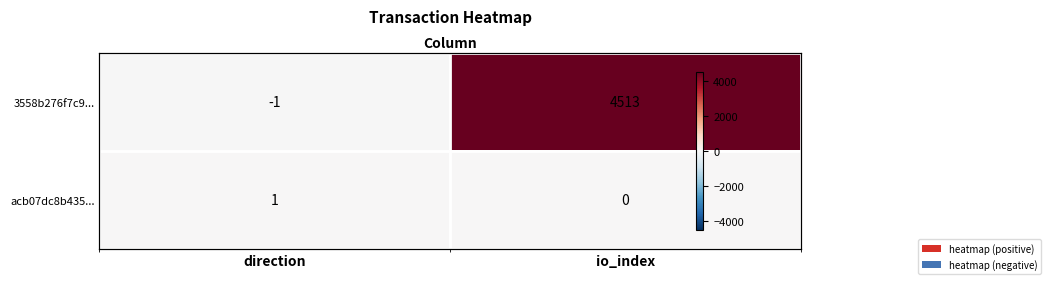

What is the total value across all series at io_index?

4513